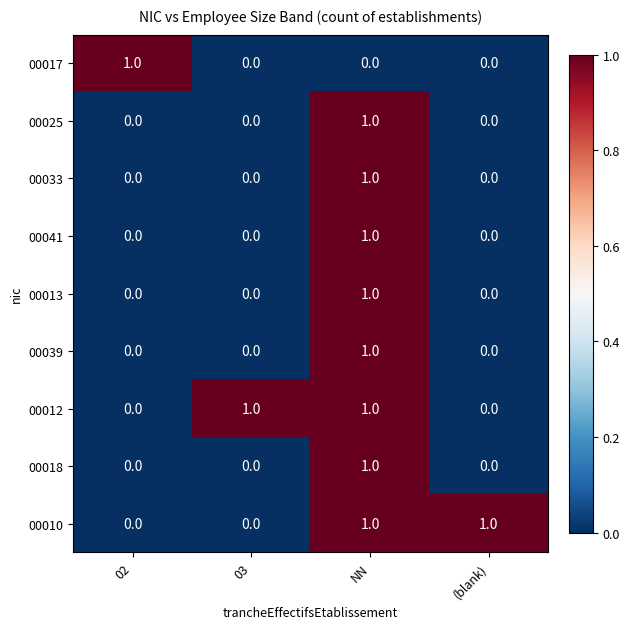

The 00018 series shows 0 at 02. True or false?

True